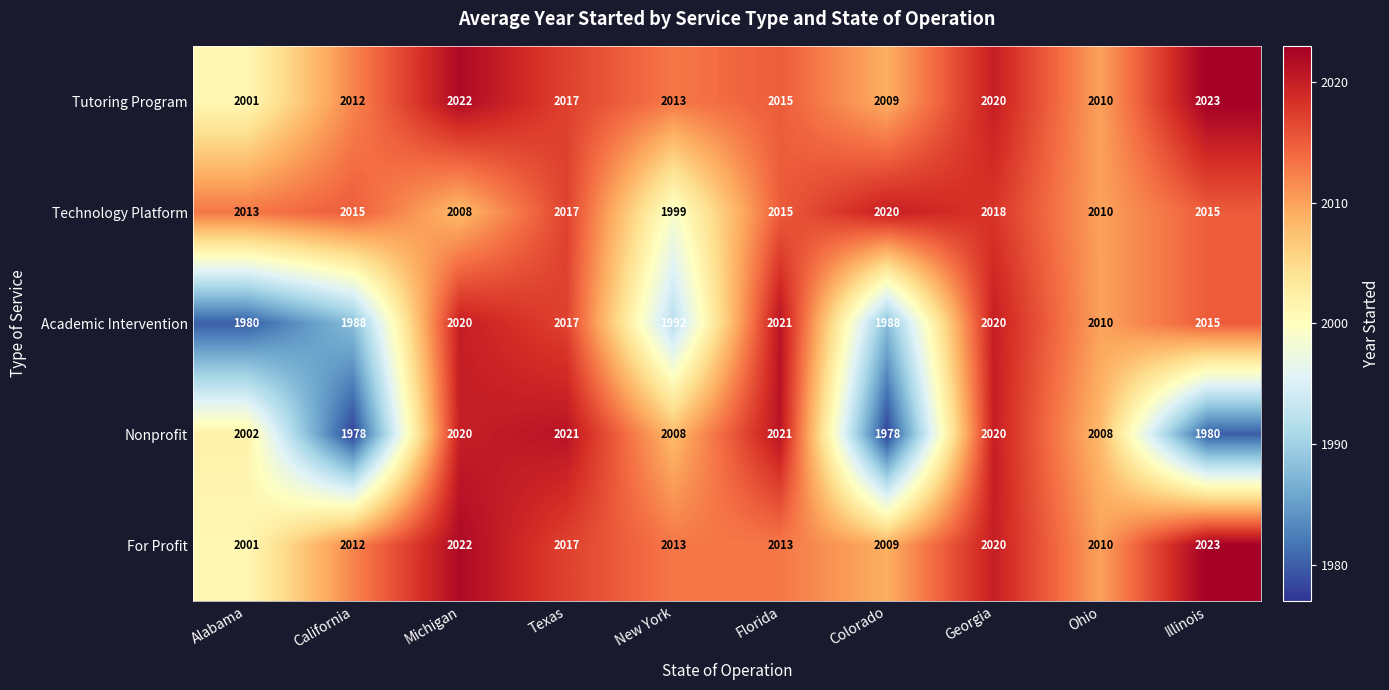

At which label is Technology Platform closest to 2009?

Michigan